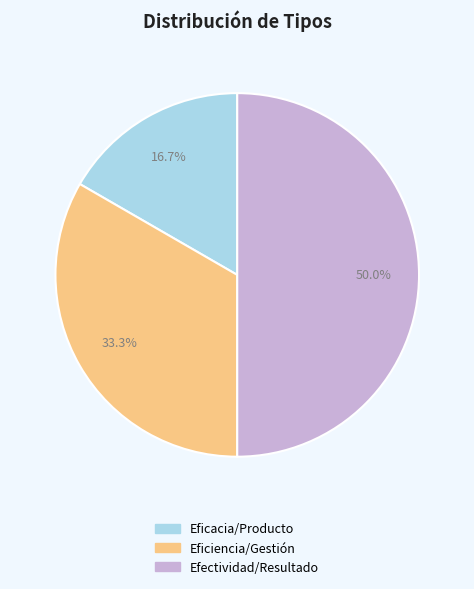

True or false: Eficiencia/Gestión accounts for 46% of the total.

False